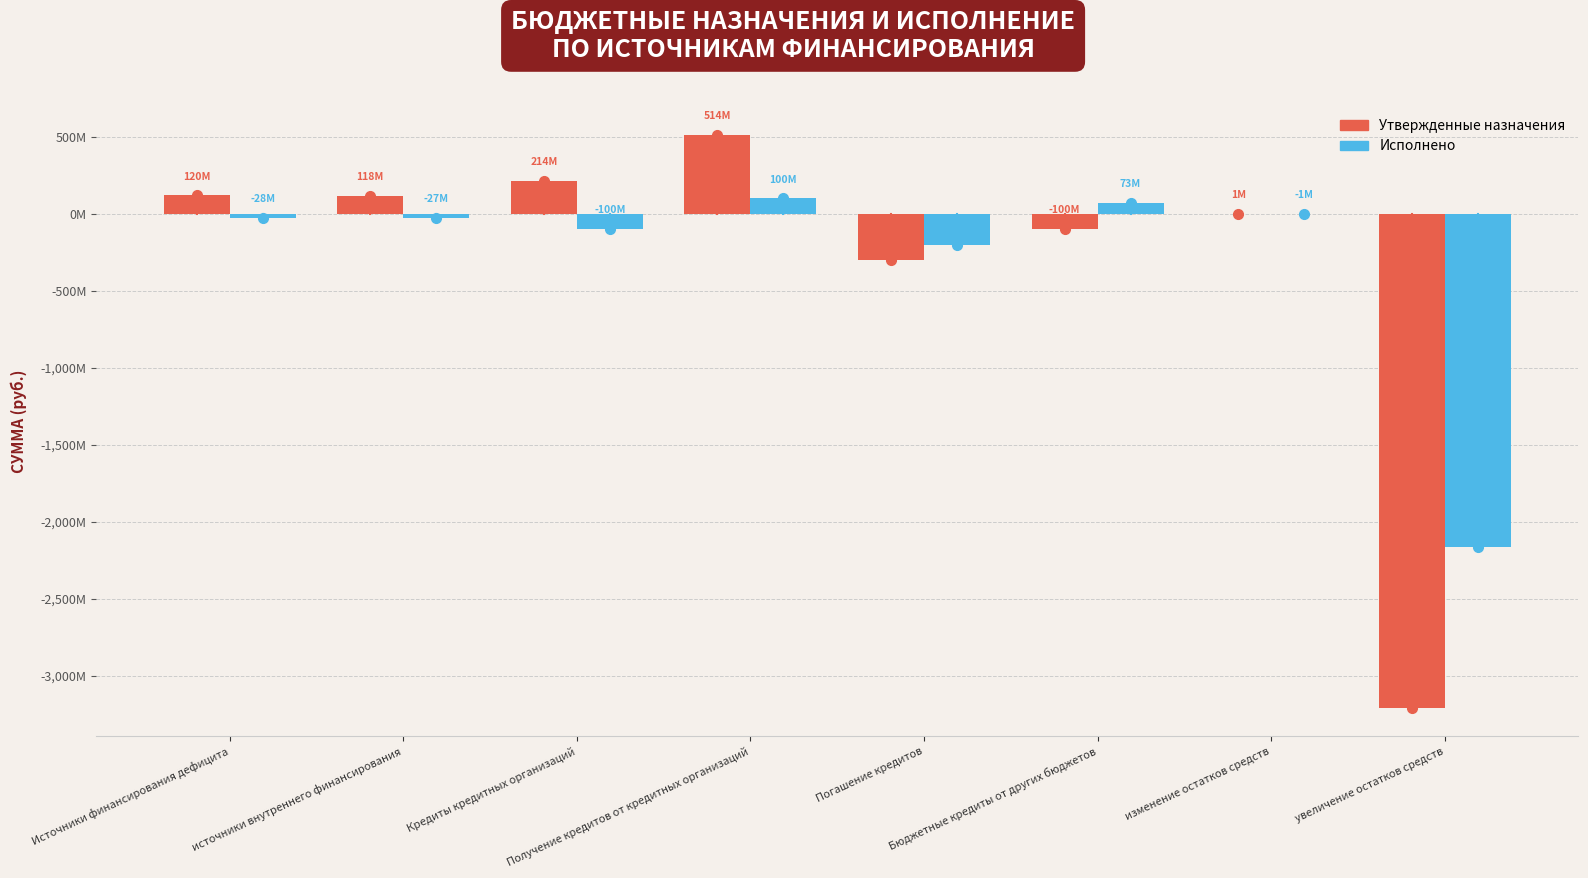

What is the label of the 7th bar from the right?

источники внутреннего финансирования